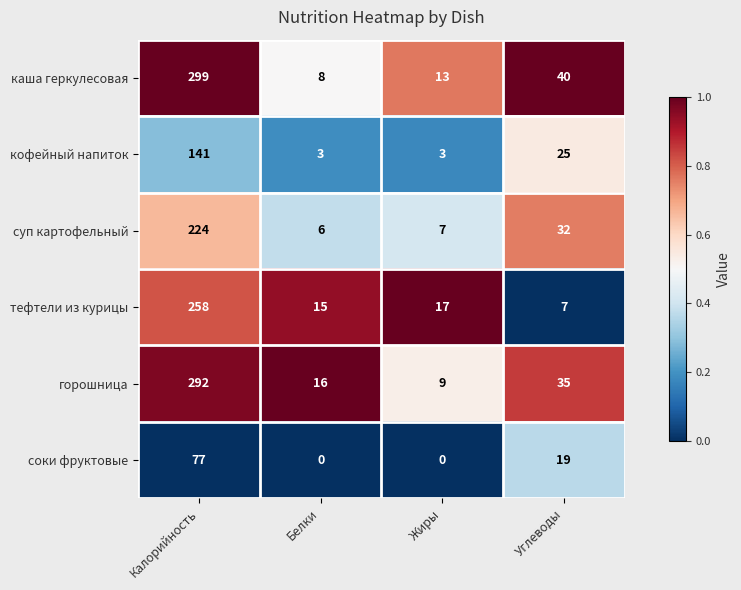

What is the spread (max minus min) of values at Калорийность?

222